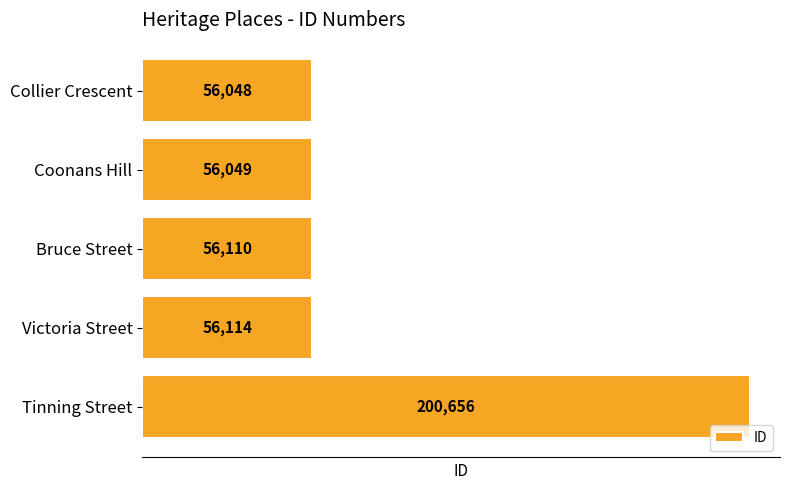

What is the change in value from Coonans Hill to Victoria Street?

+65